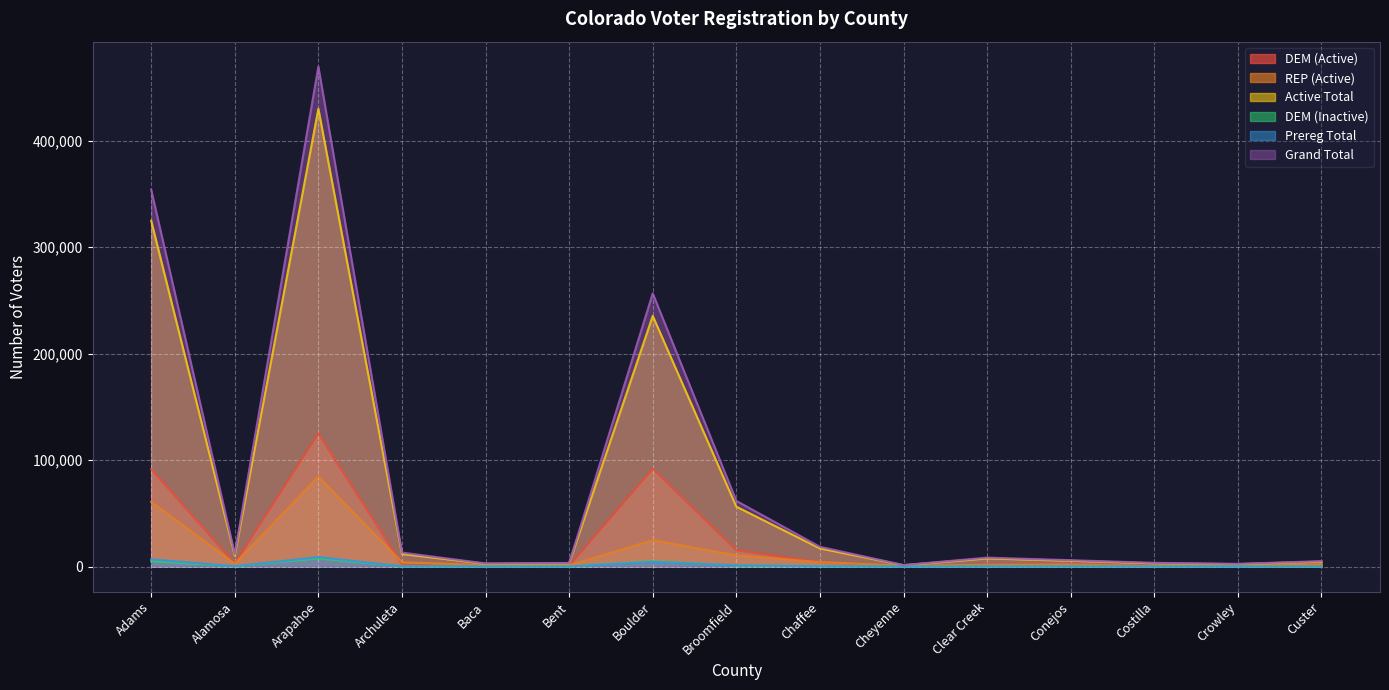

At which category does Active Total reach its first local peak?

Arapahoe